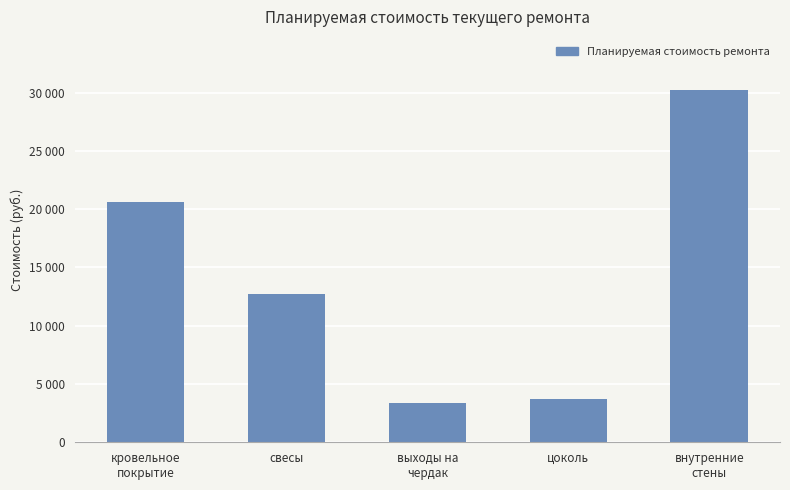

Approximately how many times larger is the value at выходы на
чердак compared to цоколь?

0.9